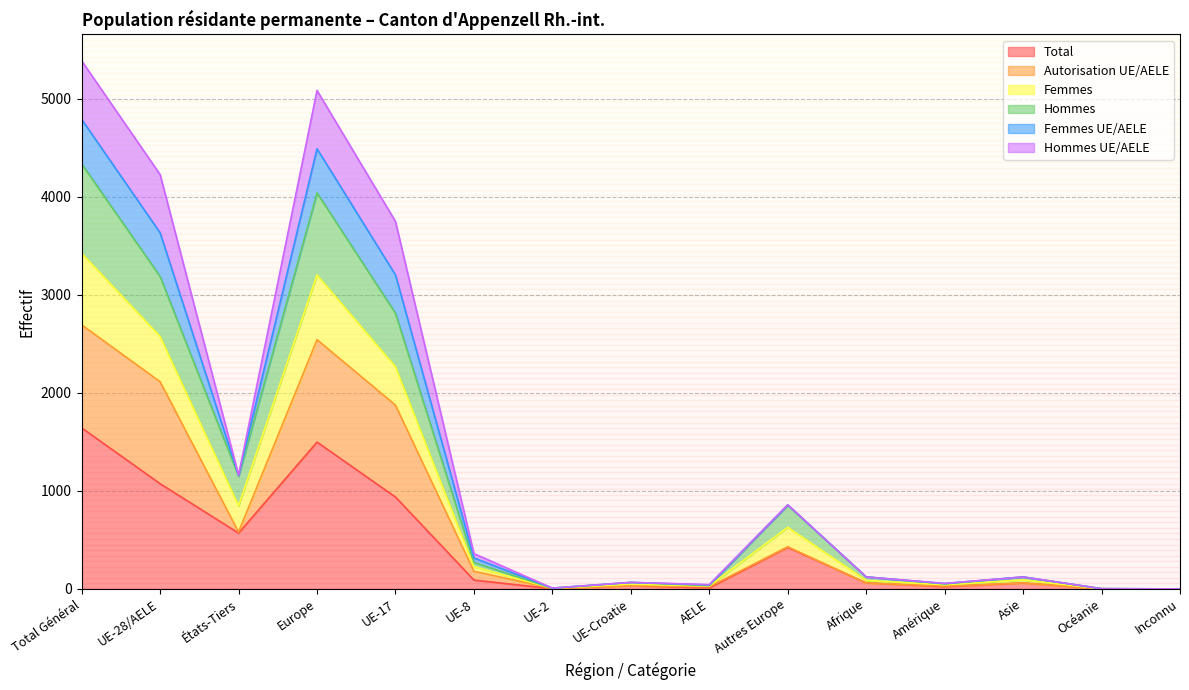

Where is the first local minimum for Hommes?

États-Tiers